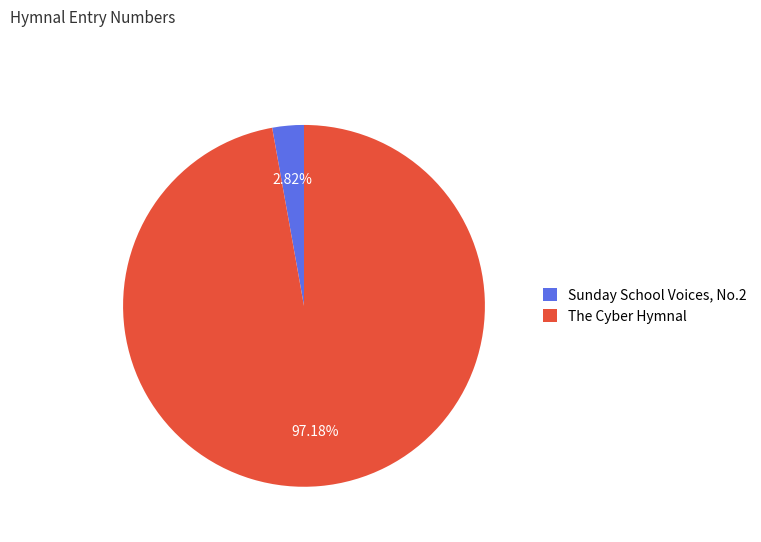

Which category has the smallest portion of the pie?

Sunday School Voices, No.2